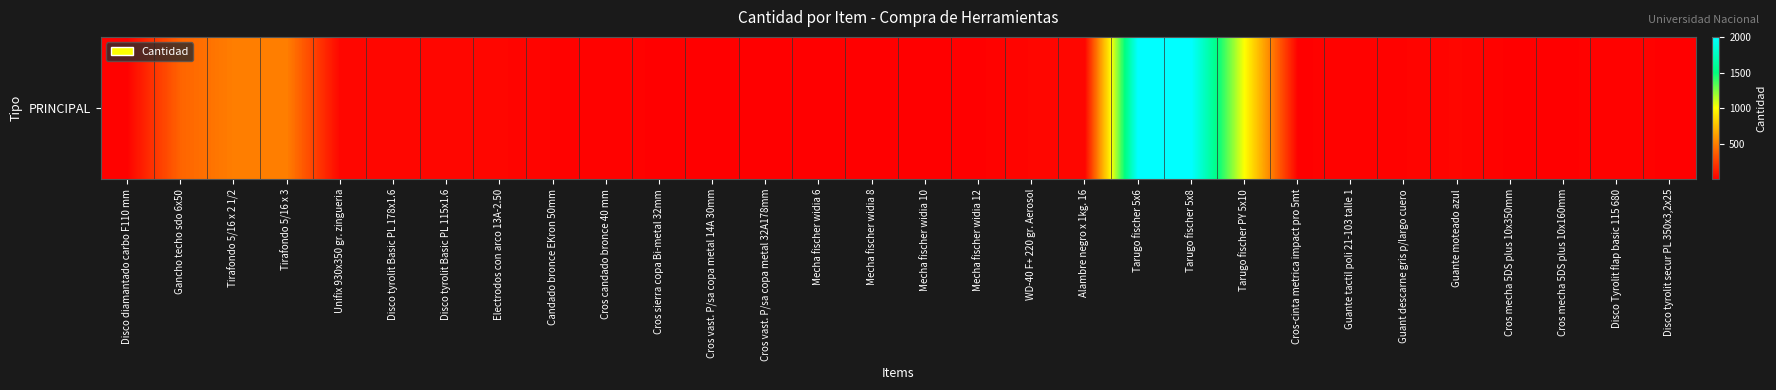

Rank the categories by value from highest to lowest.

Tarugo fischer 5x6, Tarugo fischer 5x8, Tarugo fischer PY 5x10, Tirafondo 5/16 x 2 1/2, Tirafondo 5/16 x 3, Gancho techo sdo 6x50, Unifix 930x350 gr. zingueria, Disco tyrolit Basic PL 178x1.6, Disco tyrolit Basic PL 115x1.6, Electrodos con arco 13A-2.50, WD-40 F+ 220 gr. Aerosol, Alambre negro x 1kg. 16, Guante moteado azul, Disco diamantado carbo F110 mm, Candado bronce EKron 50mm, Cros candado bronce 40 mm, Guante tactil poli 21-103 talle 1, Guant descarne gris p/largo cuero, Disco Tyrolit flap basic 115 680, Cros sierra copa Bi-metal 32mm, Cros vast. P/sa copa metal 14A 30mm, Mecha fischer widia 6, Mecha fischer widia 8, Mecha fischer widia 10, Mecha fischer widia 12, Cros-cinta metrica impact pro 5mt, Cros mecha 5DS plus 10x350mm, Cros mecha 5DS plus 10x160mm, Disco tyrolit secur PL 350x3,2x25, Cros vast. P/sa copa metal 32A178mm